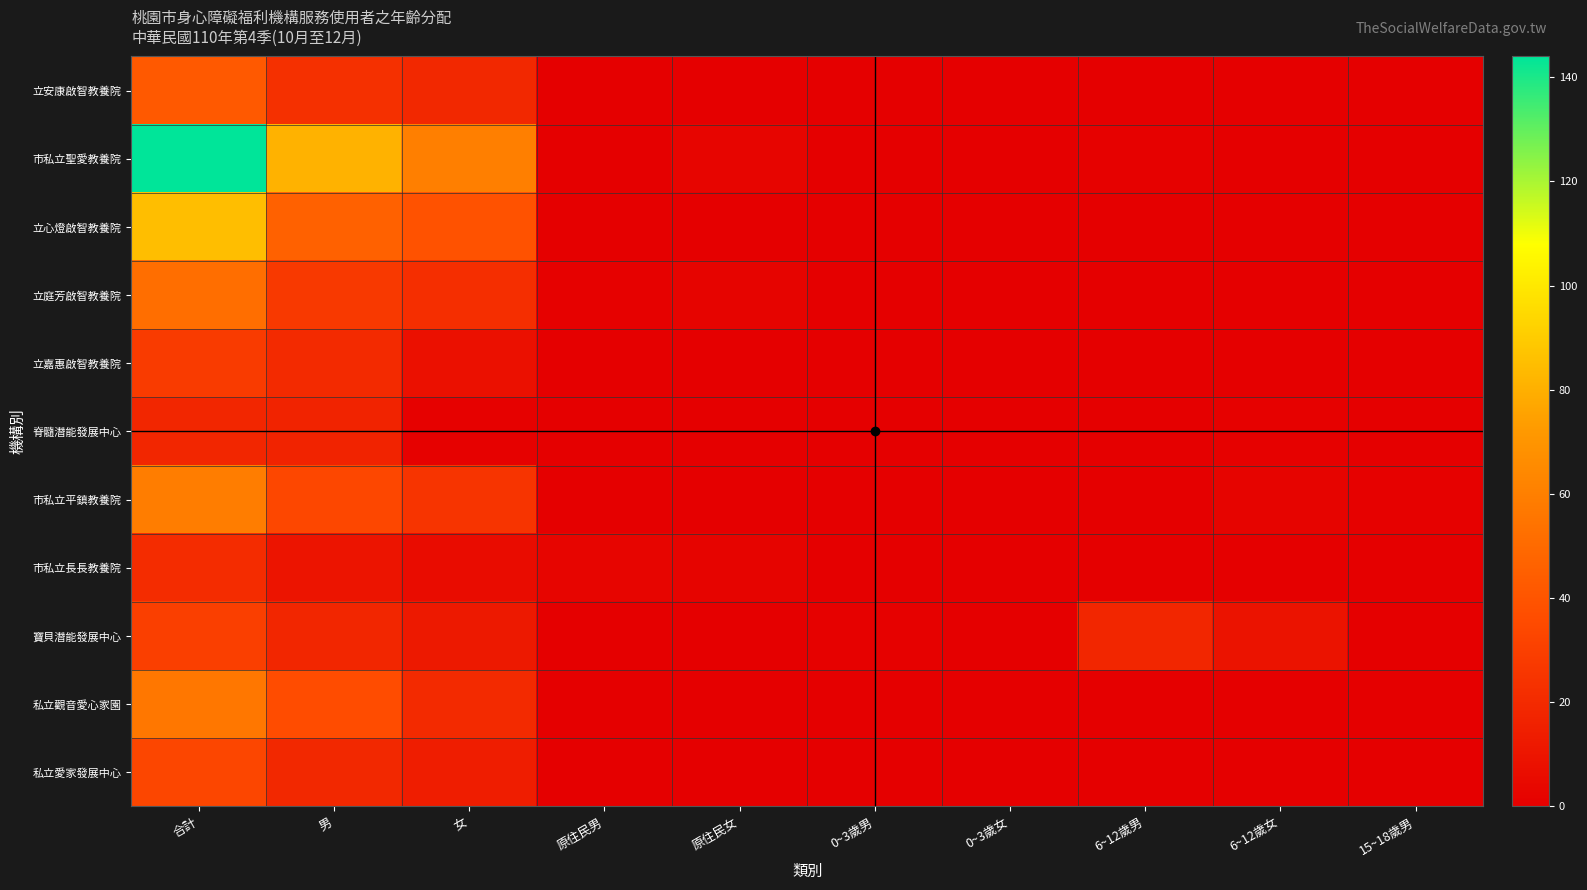

Reading right to left, extract all data points from this chart.

立安康啟智教養院: 15~18歲男=0	6~12歲女=0	6~12歲男=0	0~3歲女=0	0~3歲男=0	原住民女=0	原住民男=0	女=19	男=23	合計=42
市私立聖愛教養院: 15~18歲男=0	6~12歲女=0	6~12歲男=1	0~3歲女=0	0~3歲男=0	原住民女=3	原住民男=0	女=60	男=81	合計=144
立心燈啟智教養院: 15~18歲男=0	6~12歲女=0	6~12歲男=0	0~3歲女=0	0~3歲男=0	原住民女=0	原住民男=0	女=39	男=46	合計=85
立庭芳啟智教養院: 15~18歲男=0	6~12歲女=0	6~12歲男=0	0~3歲女=0	0~3歲男=0	原住民女=2	原住民男=1	女=22	男=27	合計=52
立嘉惠啟智教養院: 15~18歲男=0	6~12歲女=0	6~12歲男=0	0~3歲女=0	0~3歲男=0	原住民女=0	原住民男=0	女=8	男=20	合計=28
脊髓潛能發展中心: 15~18歲男=0	6~12歲女=1	6~12歲男=0	0~3歲女=0	0~3歲男=0	原住民女=0	原住民男=0	女=1	男=17	合計=18
市私立平鎮教養院: 15~18歲男=1	6~12歲女=2	6~12歲男=0	0~3歲女=0	0~3歲男=0	原住民女=0	原住民男=0	女=25	男=34	合計=59
市私立長長教養院: 15~18歲男=0	6~12歲女=0	6~12歲男=0	0~3歲女=0	0~3歲男=0	原住民女=2	原住民男=3	女=6	男=10	合計=21
寶貝潛能發展中心: 15~18歲男=0	6~12歲女=9	6~12歲男=18	0~3歲女=0	0~3歲男=1	原住民女=0	原住民男=0	女=12	男=18	合計=30
私立觀音愛心家園: 15~18歲男=0	6~12歲女=0	6~12歲男=0	0~3歲女=0	0~3歲男=0	原住民女=0	原住民男=0	女=20	男=36	合計=56
私立愛家發展中心: 15~18歲男=0	6~12歲女=0	6~12歲男=0	0~3歲女=0	0~3歲男=0	原住民女=0	原住民男=0	女=14	男=19	合計=33